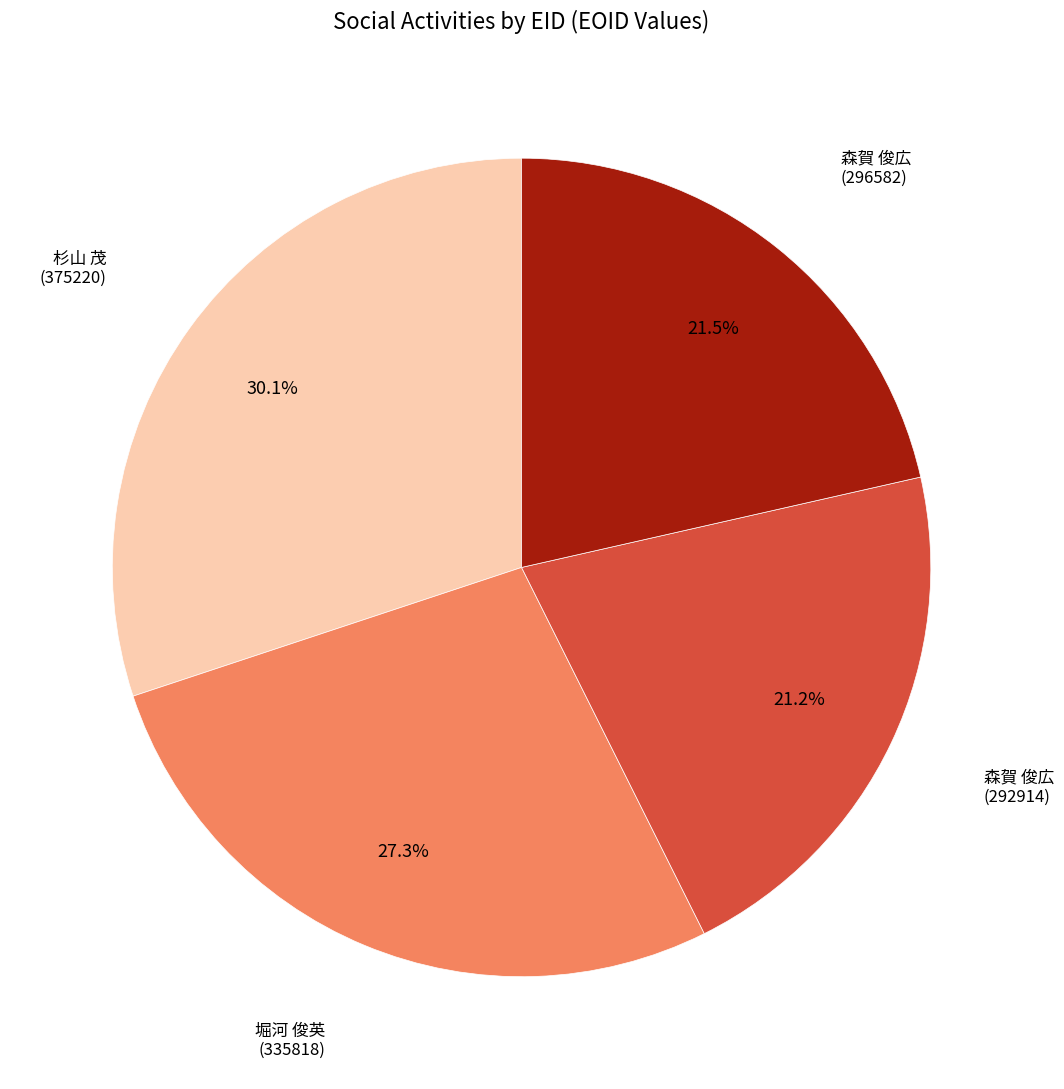

Does 堀河 俊英 (335818) represent more than half of the total?

No